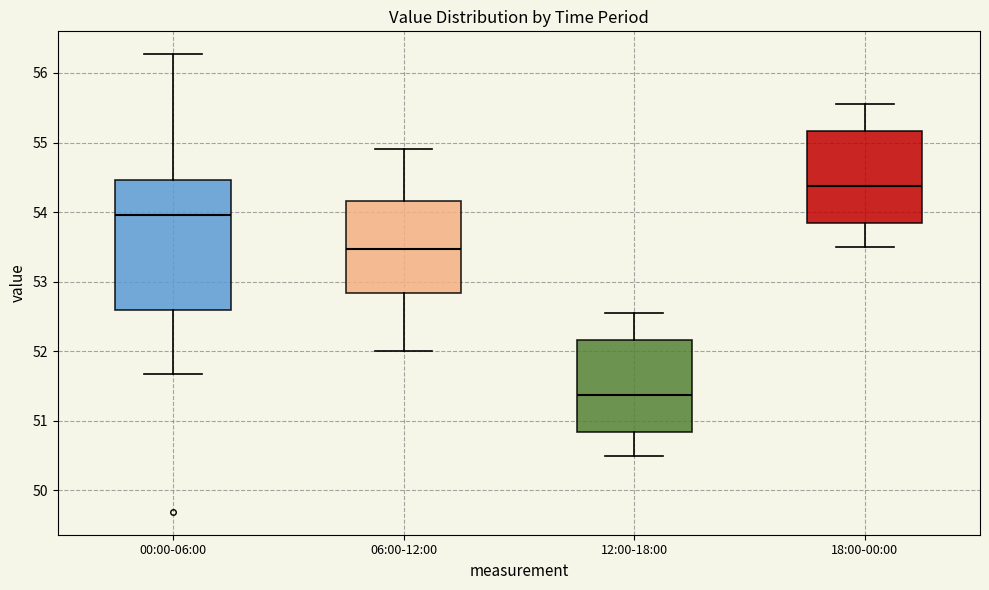

Which box has the highest median line?

18:00-00:00